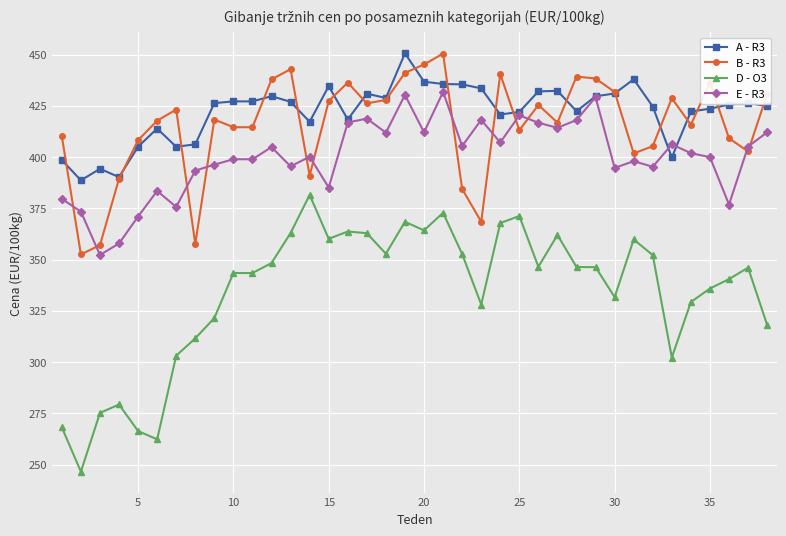

How many values in the A - R3 series exceed 426?

19